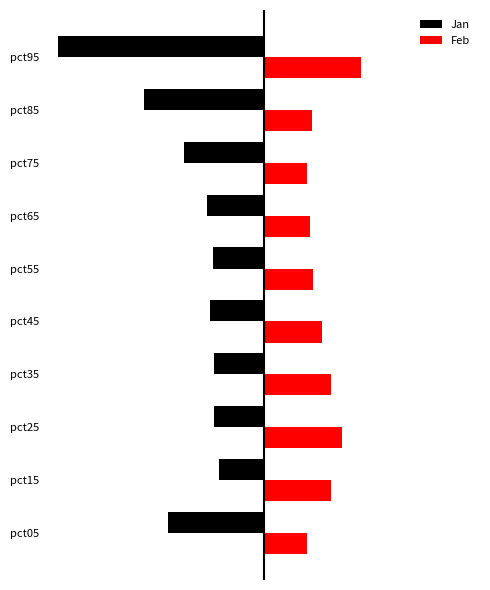

What is the maximum value shown in the chart?

0.5